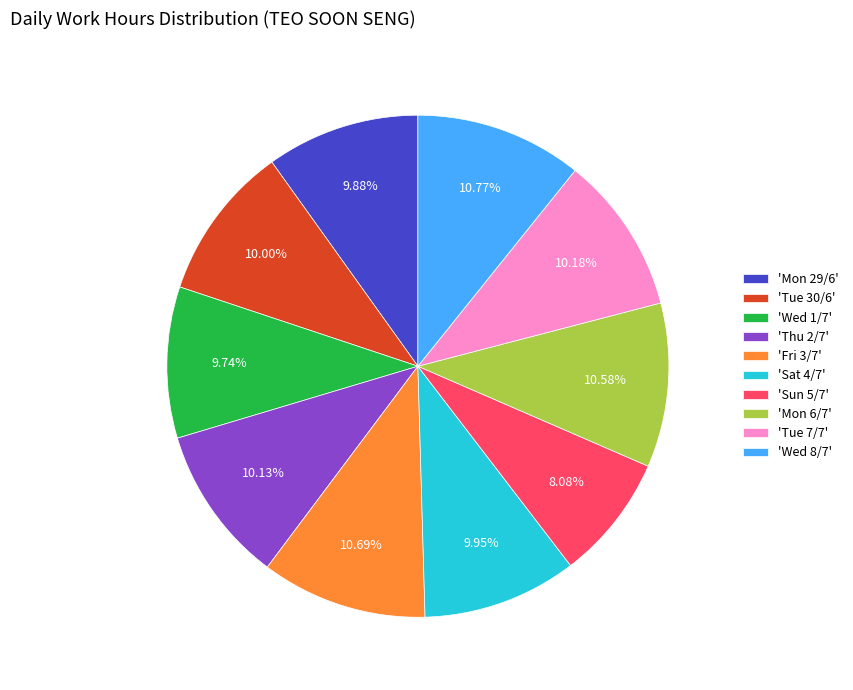

Does 'Wed 1/7' account for over 50% of the chart?

No